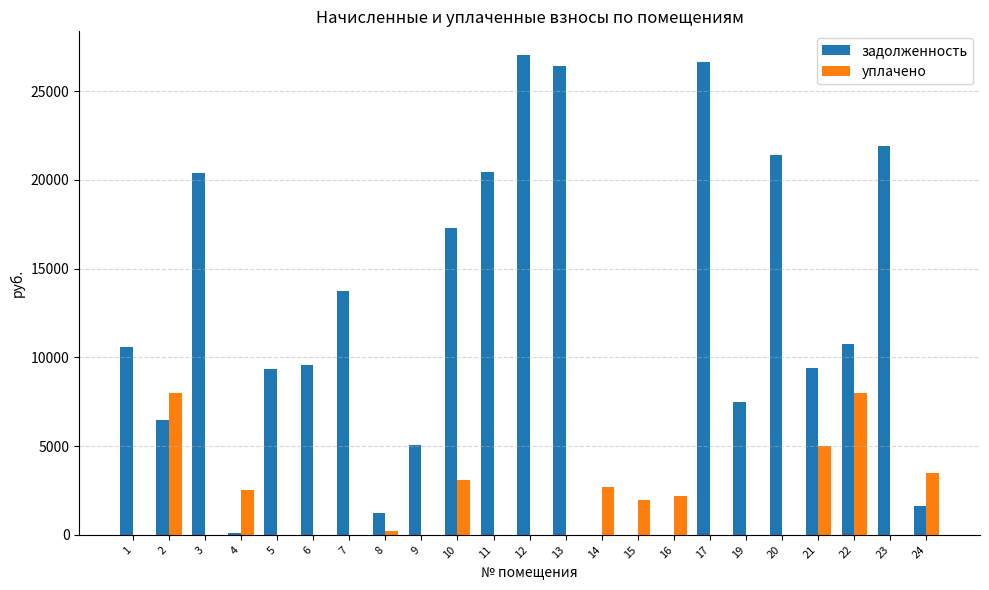

What is the sum of the уплачено values at 21 and 19?

5000.0